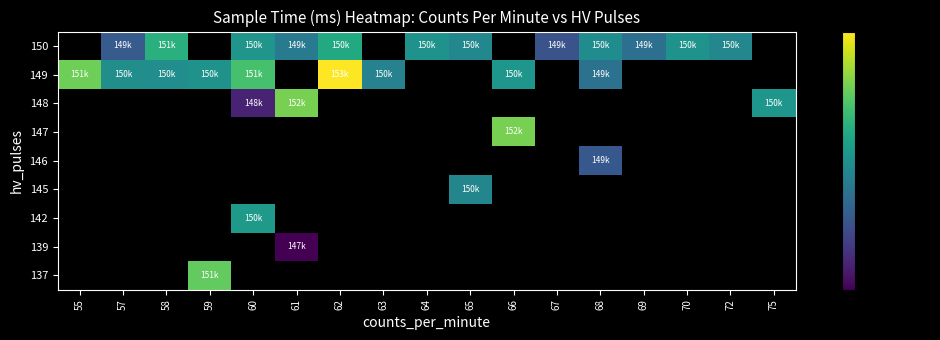

Is the value of 137 at 59 greater than the value of 149 at 57?

Yes